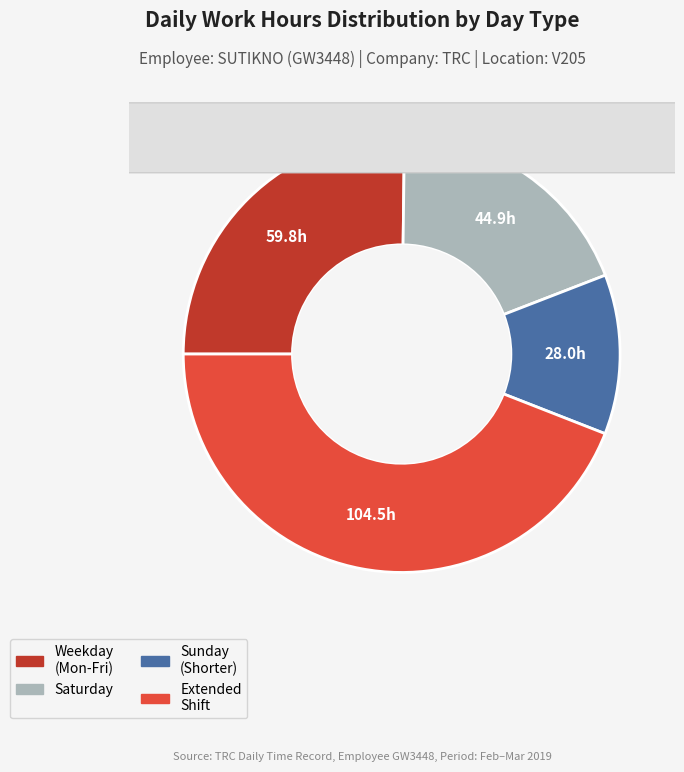

The Mon slice represents 2% of the pie. True or false?

False